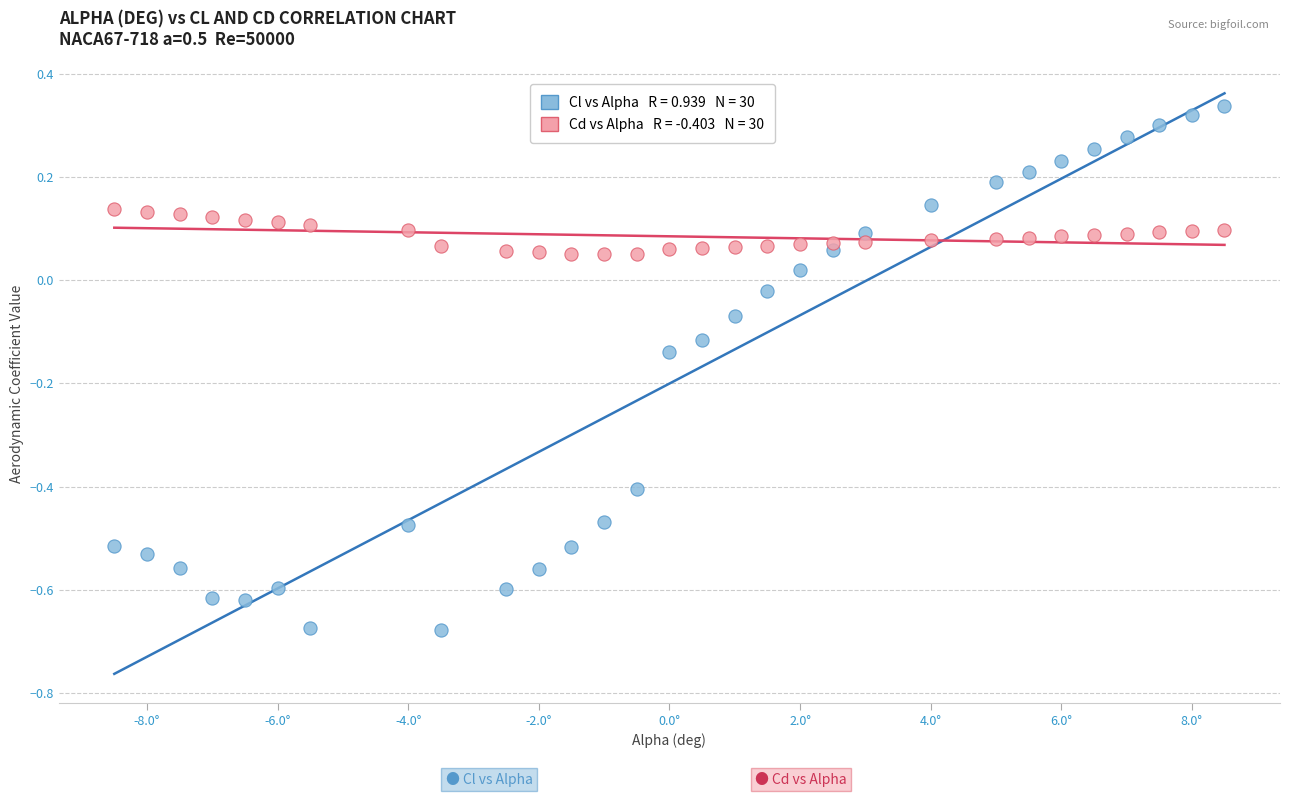

Across all data points, what is the range of Y values (max minus min)?

1.0